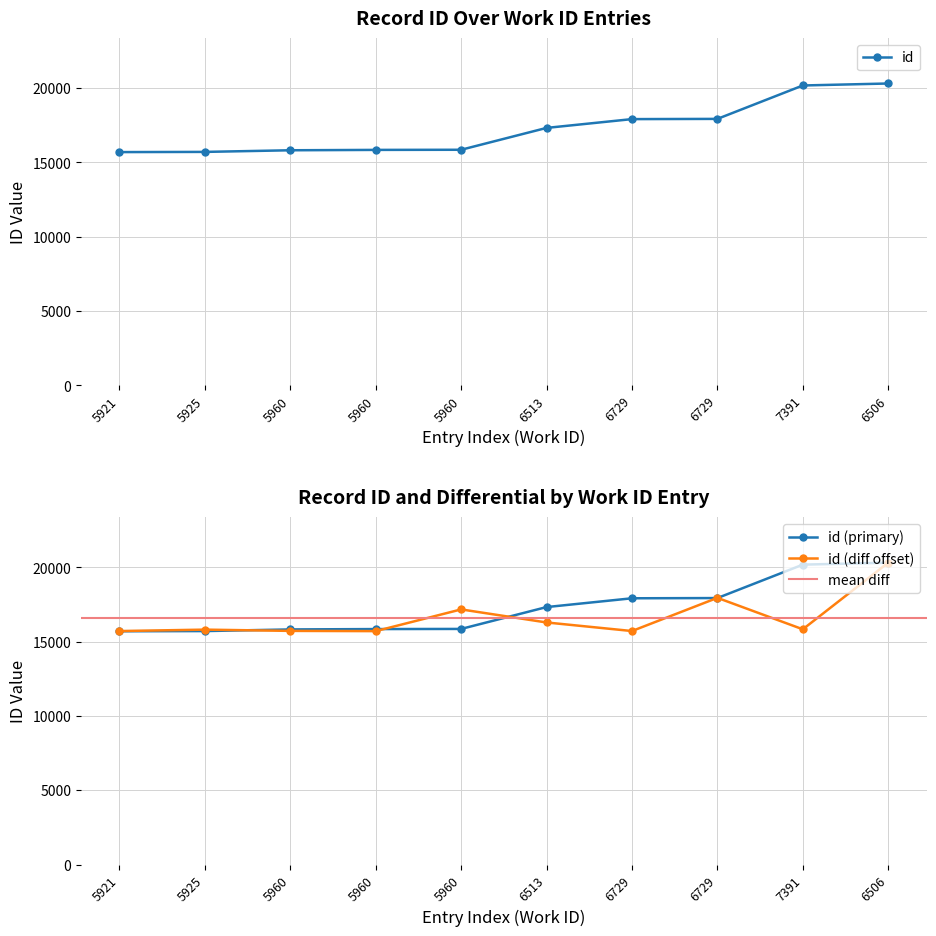

What is the minimum value shown in the chart?

15699